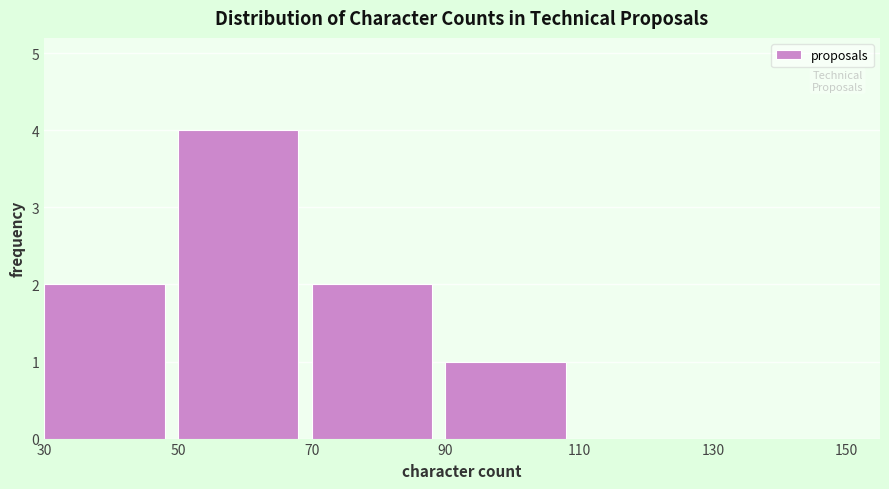

Over which range of the x-axis is the bar tallest?

50 to 70